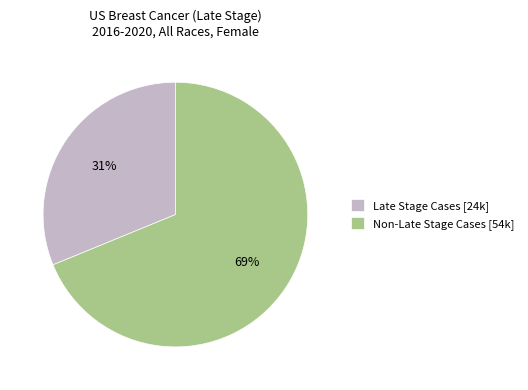

Combined, do Non-Late Stage Cases [54k] and Late Stage Cases [24k] account for over 50%?

Yes